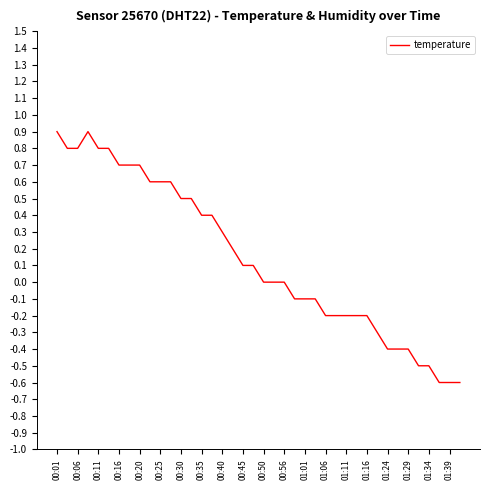

What is the difference between the maximum and minimum values?

1.5